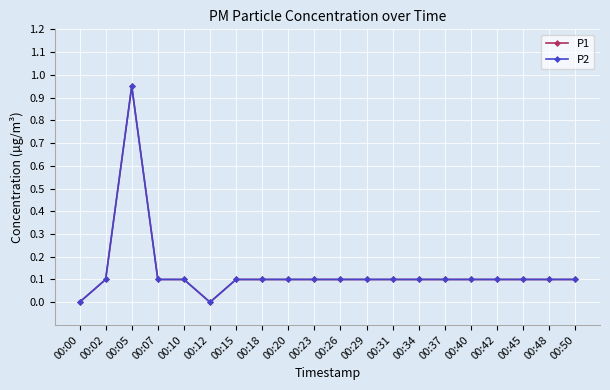

Reading right to left, transcribe all the data shown in this chart.

P1: 0.1	0.1	0.1	0.1	0.1	0.1	0.1	0.1	0.1	0.1	0.1	0.1	0.1	0.1	0.0	0.1	0.1	0.9	0.1	0.0
P2: 0.1	0.1	0.1	0.1	0.1	0.1	0.1	0.1	0.1	0.1	0.1	0.1	0.1	0.1	0.0	0.1	0.1	0.9	0.1	0.0